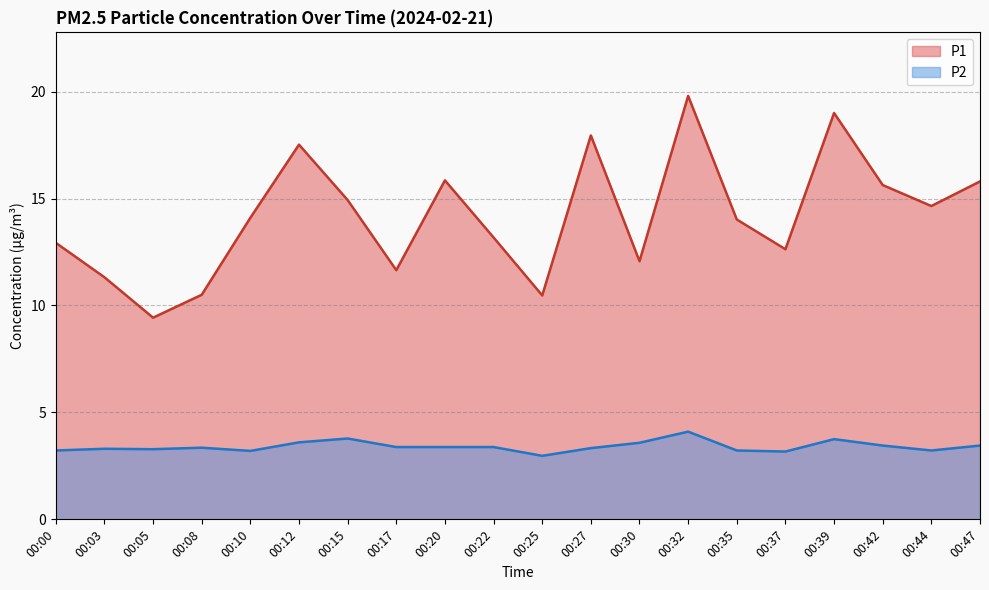

What is the average value of the P2 series?

3.4